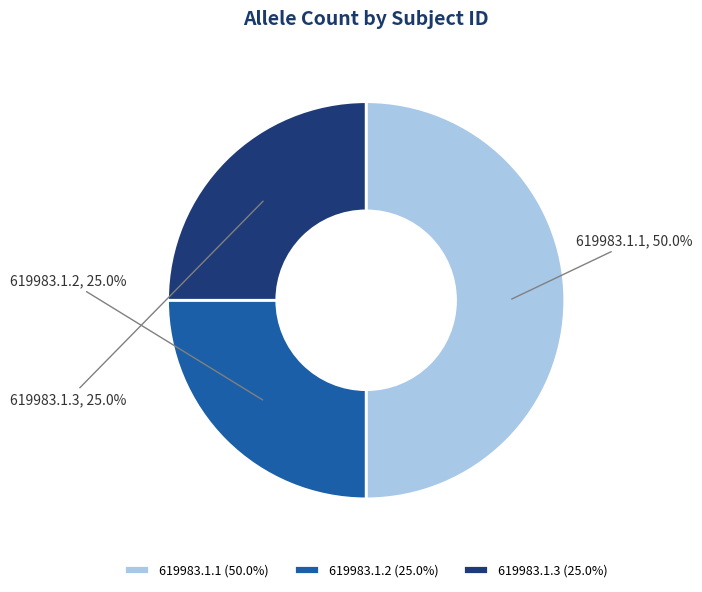

Approximately how many times larger is the value at 619983.1.2 compared to 619983.1.3?

1.0